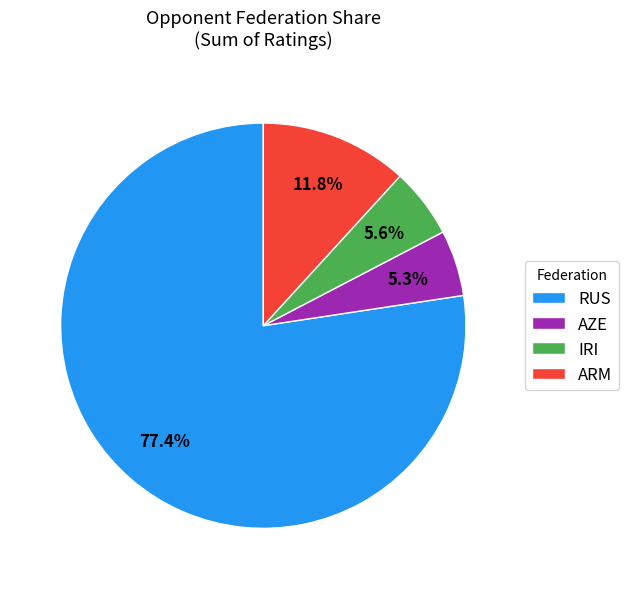

Between AZE and RUS, which is larger?

RUS